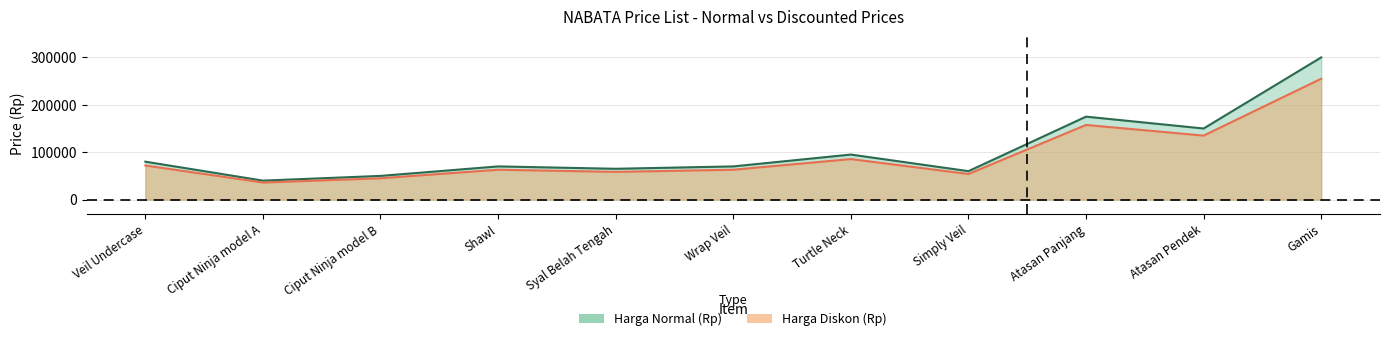

Count the number of categories in the chart.

11